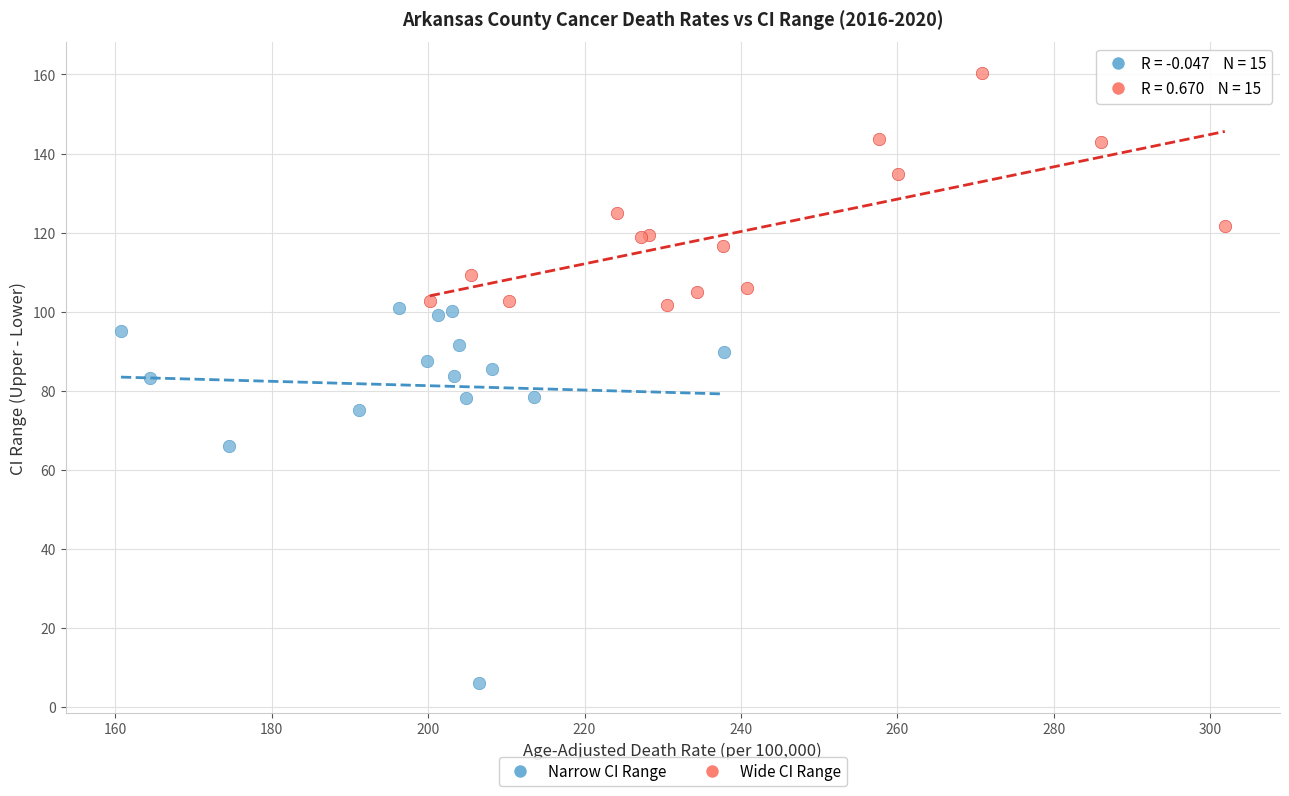

Which series has the widest spread of Y values?

Narrow CI Range